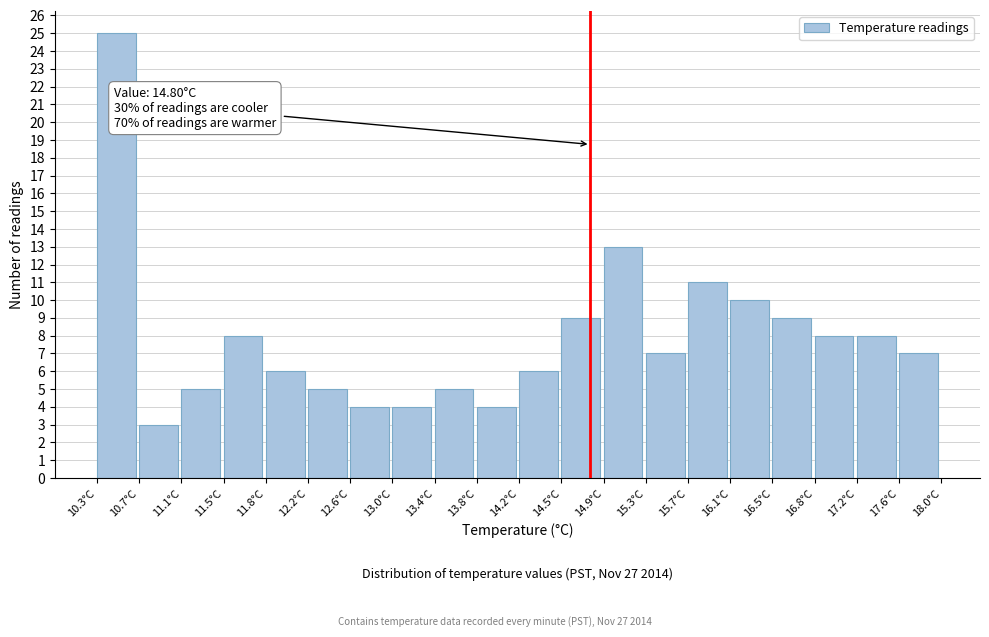

Over which range of the x-axis is the bar tallest?

10.300 to 10.685